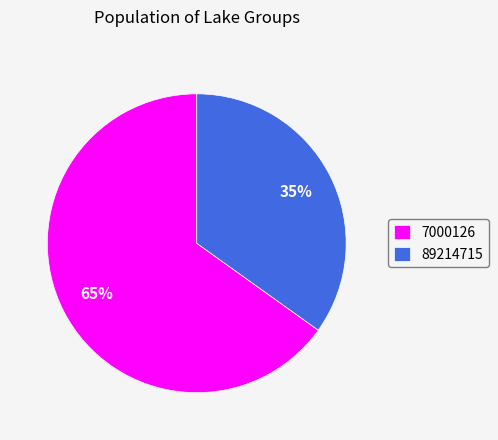

Is it true that 7000126 is 65% of the pie?

True